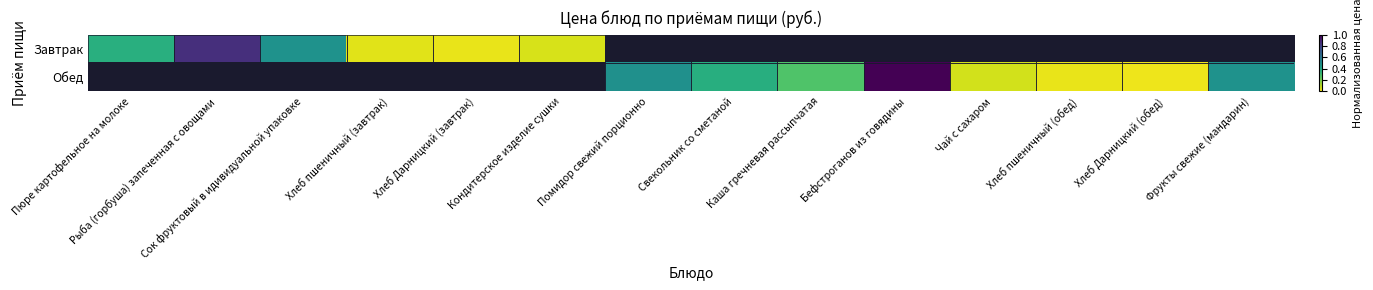

Reading left to right, list all the values displayed in this chart.

Завтрак: Пюре картофельное на молоке=0.4	Рыба (горбуша) запеченная с овощами=0.9	Сок фруктовый в идивидуальной упаковке=0.5	Хлеб пшеничный (завтрак)=0.0	Хлеб Дарницкий (завтрак)=0.0	Кондитерское изделие сушки=0.1	Помидор свежий порционно=0.0	Свекольник со сметаной=0.0	Каша гречневая рассыпчатая=0.0	Бефстроганов из говядины=0.0	Чай с сахаром=0.0	Хлеб пшеничный (обед)=0.0	Хлеб Дарницкий (обед)=0.0	Фрукты свежие (мандарин)=0.0
Обед: Пюре картофельное на молоке=0.0	Рыба (горбуша) запеченная с овощами=0.0	Сок фруктовый в идивидуальной упаковке=0.0	Хлеб пшеничный (завтрак)=0.0	Хлеб Дарницкий (завтрак)=0.0	Кондитерское изделие сушки=0.0	Помидор свежий порционно=0.5	Свекольник со сметаной=0.4	Каша гречневая рассыпчатая=0.3	Бефстроганов из говядины=1.0	Чай с сахаром=0.1	Хлеб пшеничный (обед)=0.0	Хлеб Дарницкий (обед)=0.0	Фрукты свежие (мандарин)=0.5